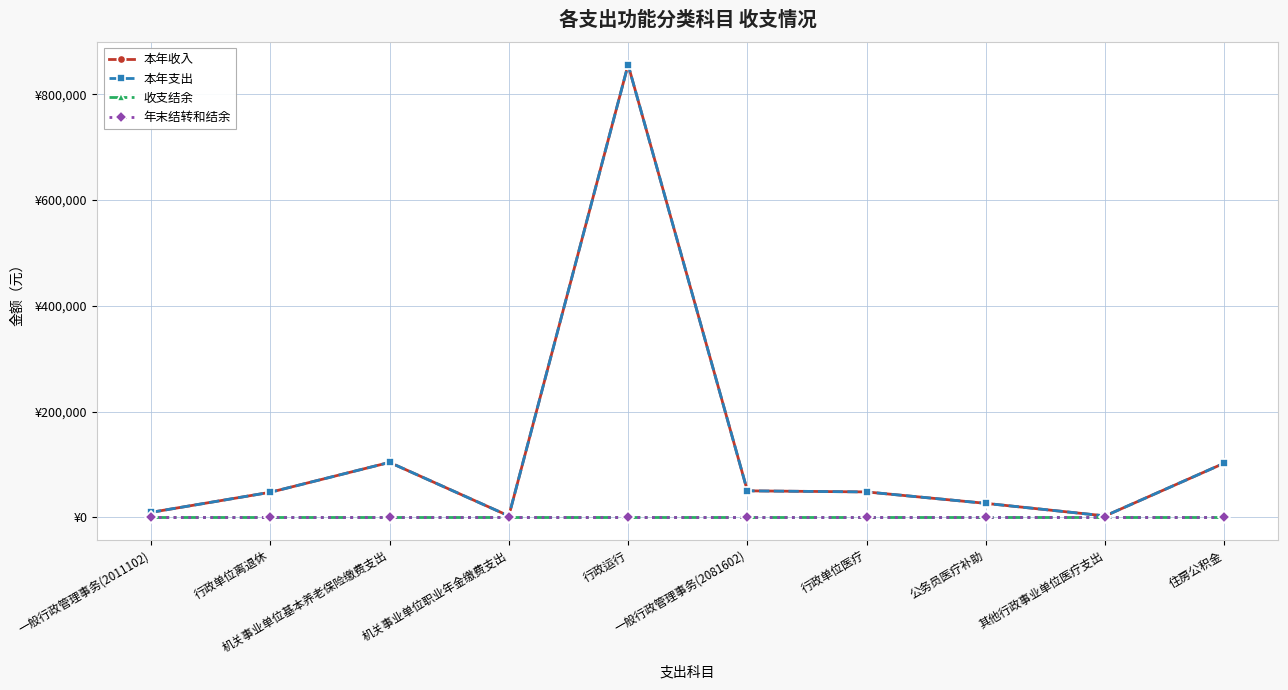

Does the chart have visible grid lines?

Yes